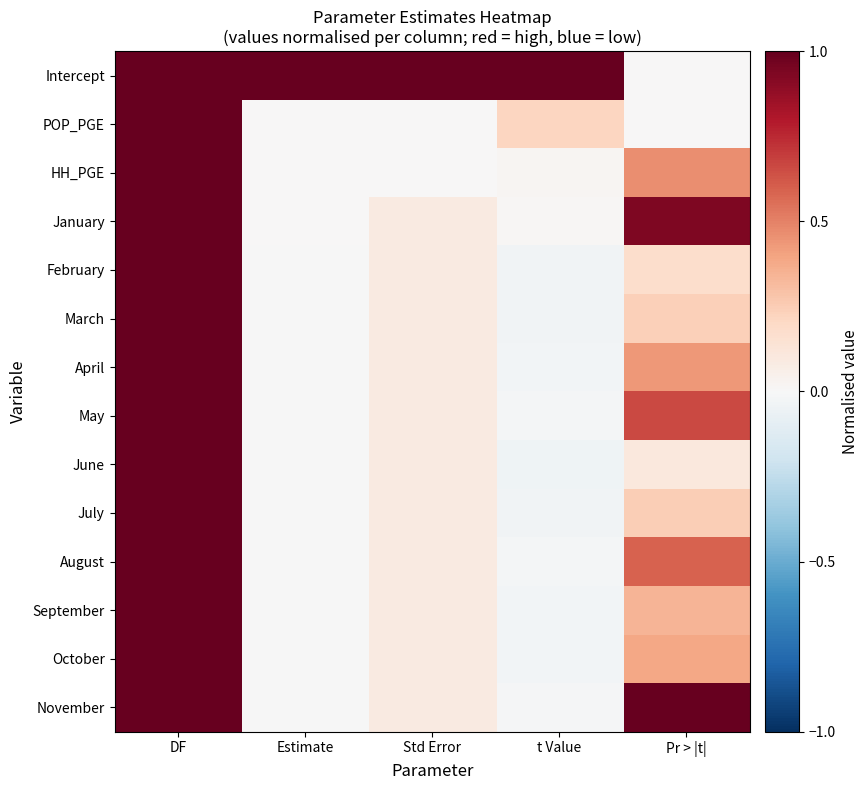

At Std Error, list the series in order from smallest to largest.

POP_PGE, HH_PGE, April, February, March, May, June, July, January, August, September, October, November, Intercept